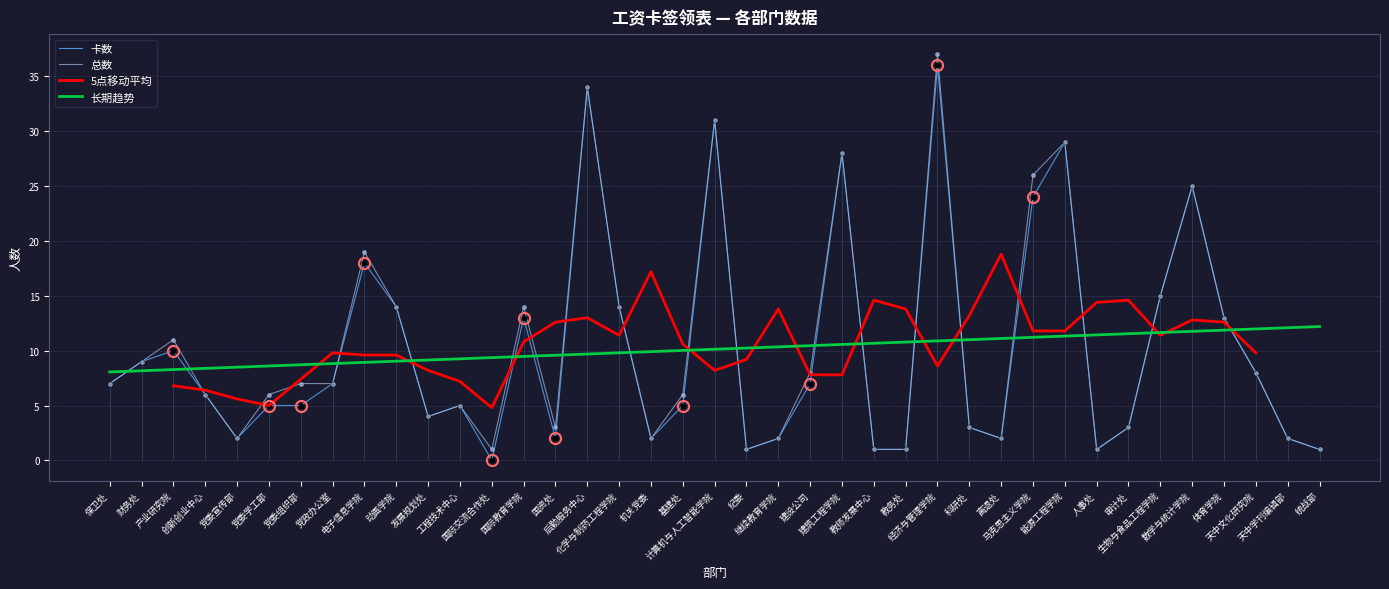

True or false: 卡数 and 总数 cross at least once.

False